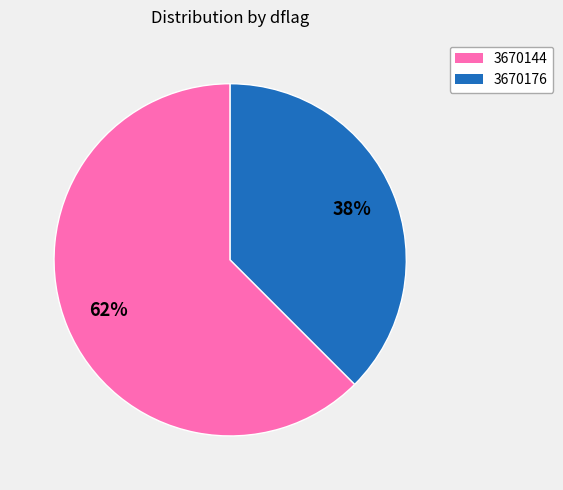

Approximately how many times larger is the value at 3670176 compared to 3670144?

0.6